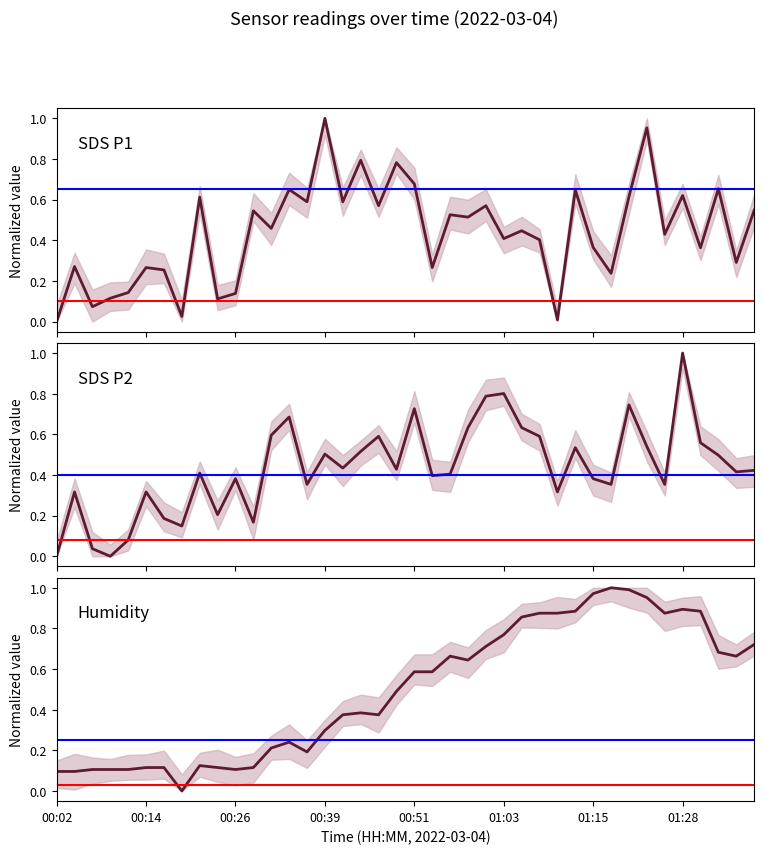

List the labels in order of SDS_P2 value, largest first.

35, 25, 24, 32, 20, 13, 23, 26, 12, 18, 27, 36, 33, 29, 17, 15, 37, 16, 19, 39, 38, 8, 22, 21, 10, 30, 14, 31, 34, 00:14, 01:03, 28, 9, 01:15, 11, 01:28, 00:51, 00:26, 00:02, 00:39